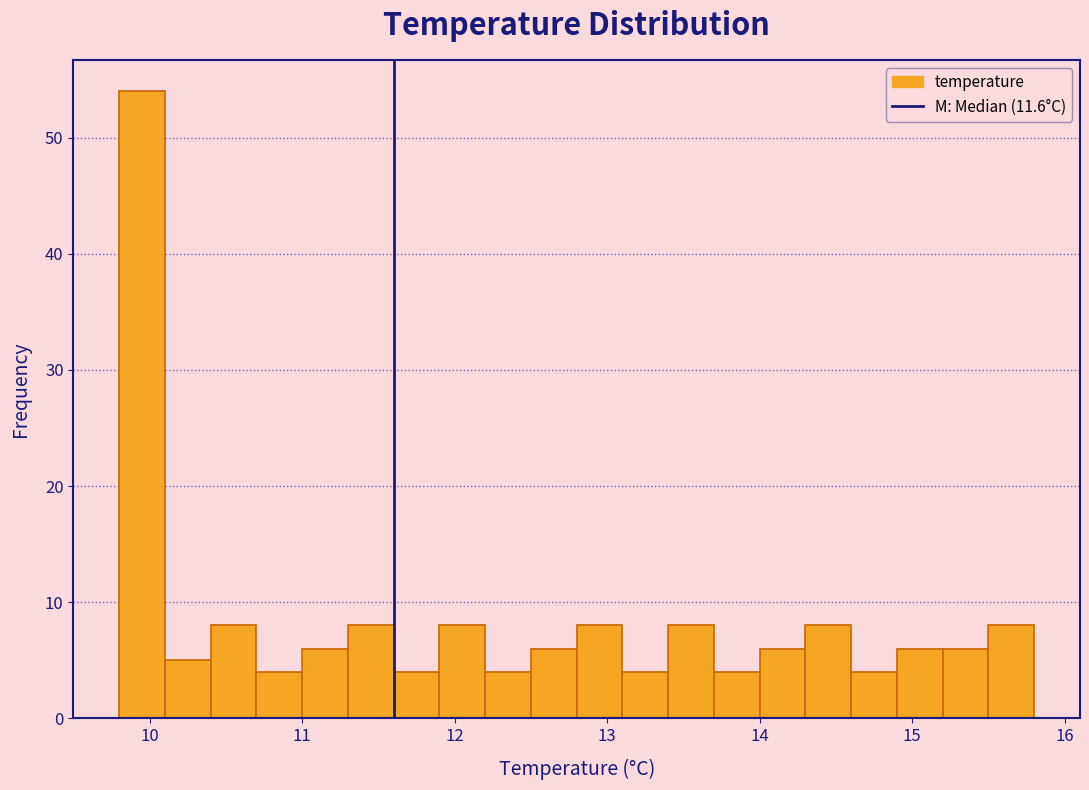

Around what value on the x-axis is the tallest bar? Give the approximate position of its centre, as read against the axis.

10.0